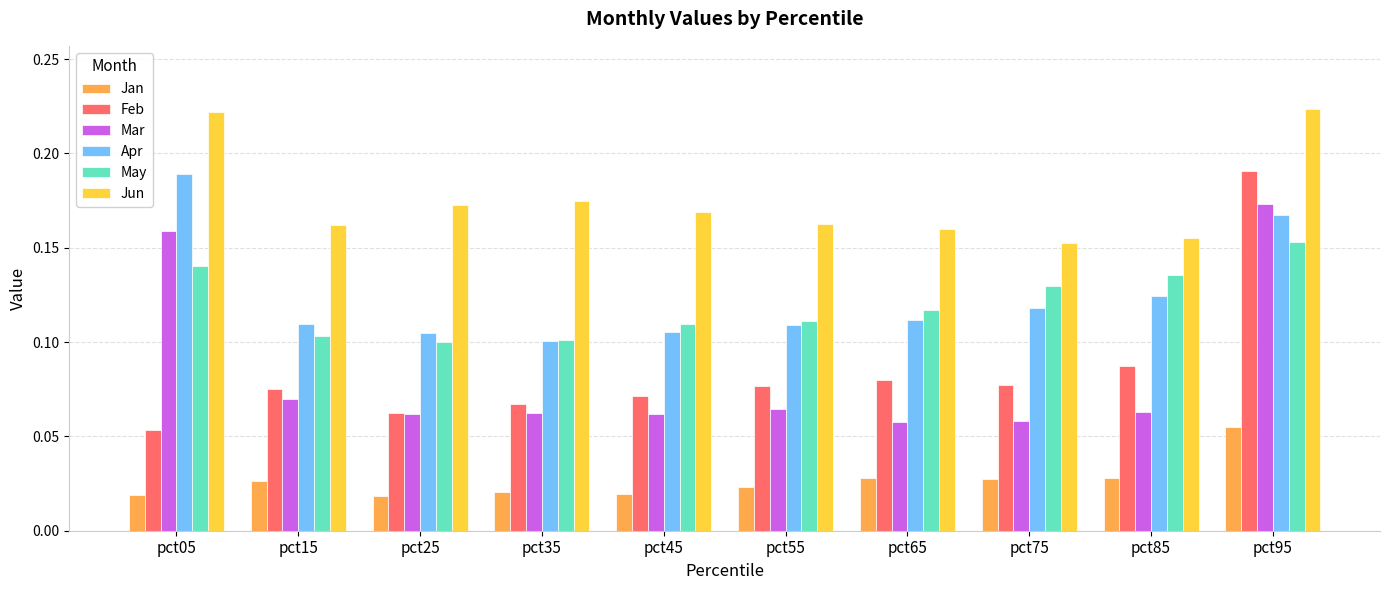

How many series are shown in this chart?

6